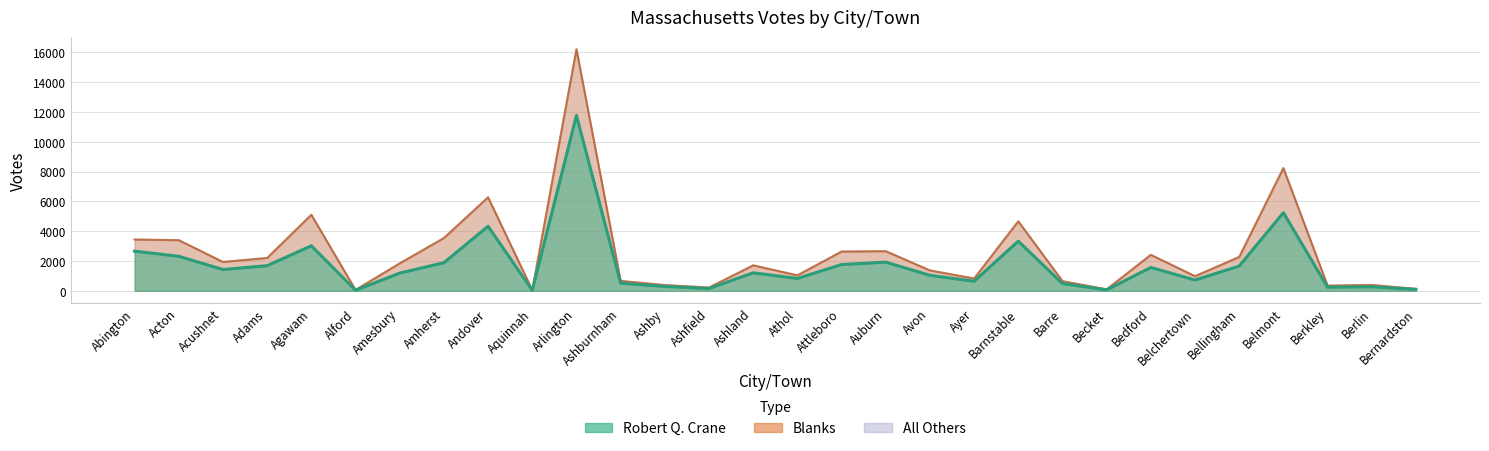

Where does the Blanks series first go above 509?

Abington